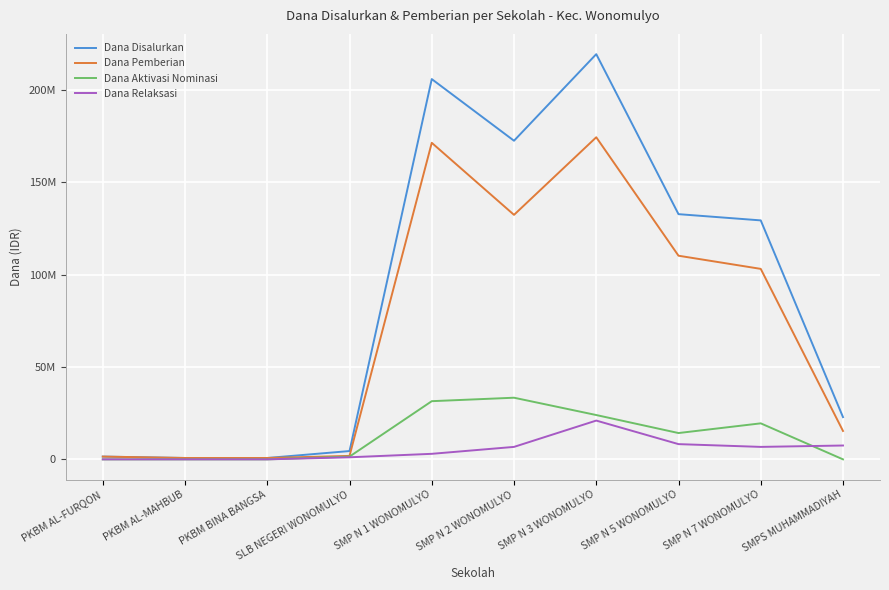

The Dana Pemberian series shows 174375000 at SMP N 3 WONOMULYO. True or false?

True